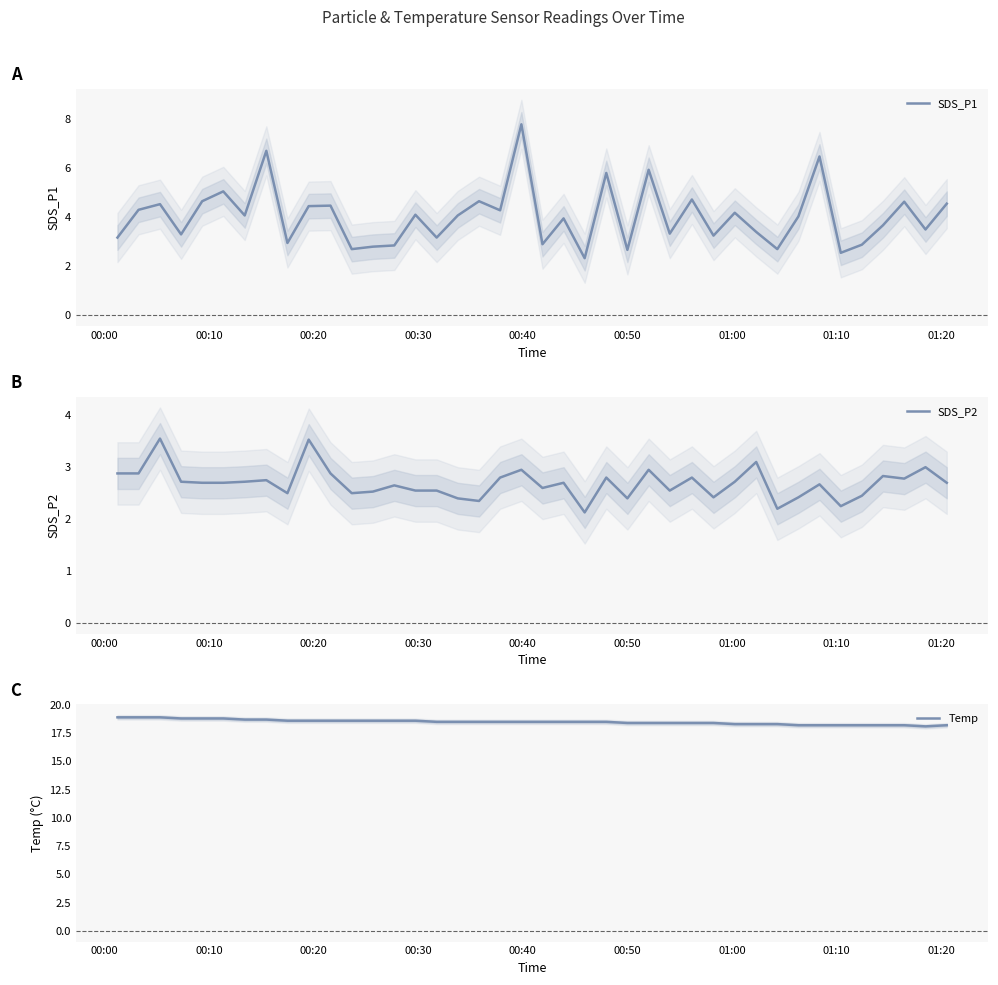

True or false: SDS_P1 has a value of 2.1 at 36.

False